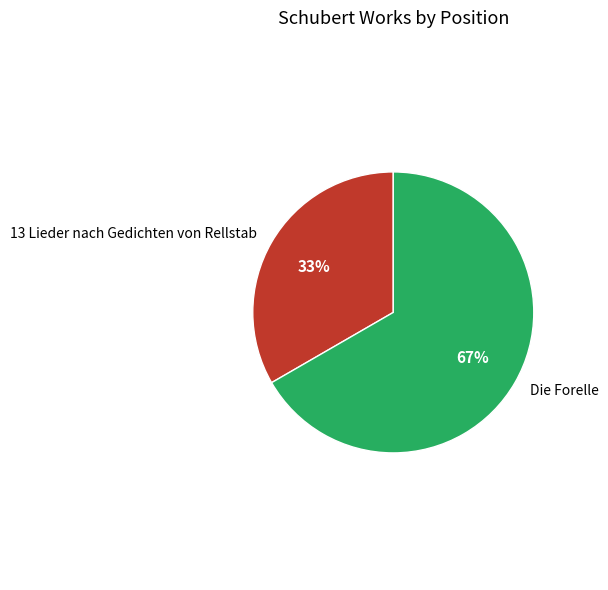

Does Die Forelle represent more than half of the total?

Yes